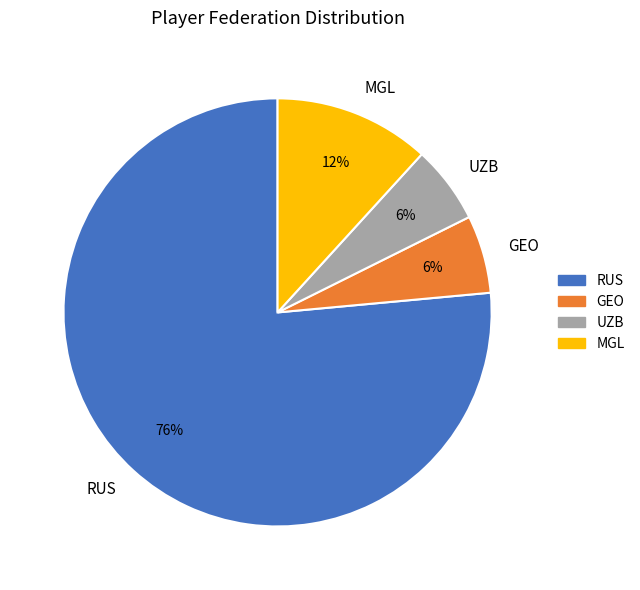

Between RUS and MGL, which is larger?

RUS